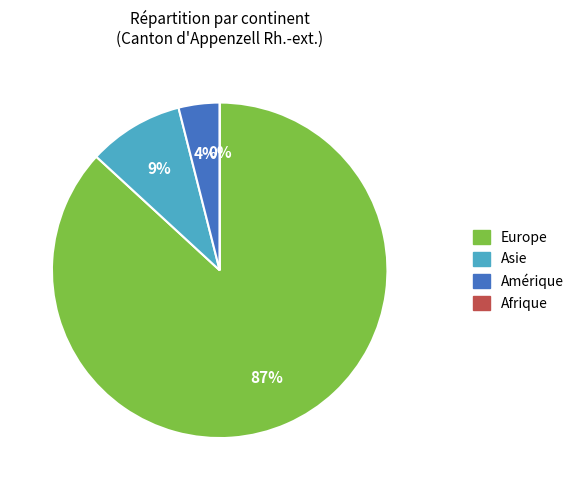

What is the smallest slice in the pie chart?

Afrique